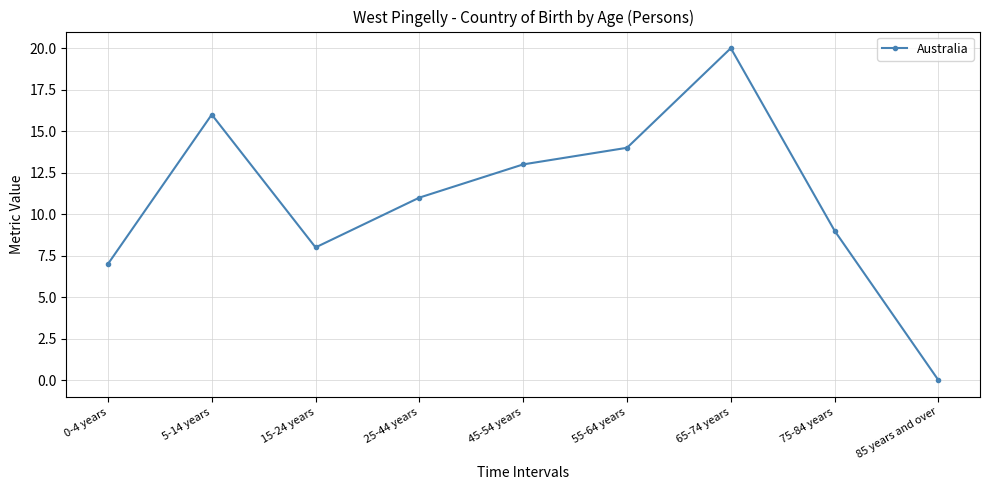

What position from the left is 65-74 years?

7